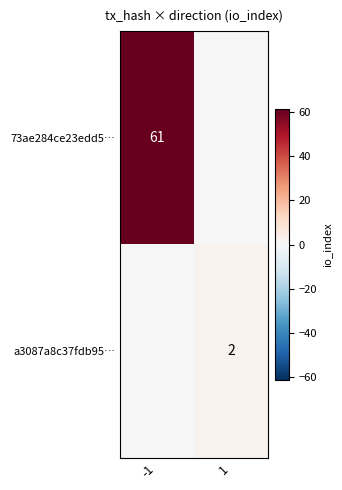

Is it true that a3087a8c37fdb95… equals 4 at 1?

False